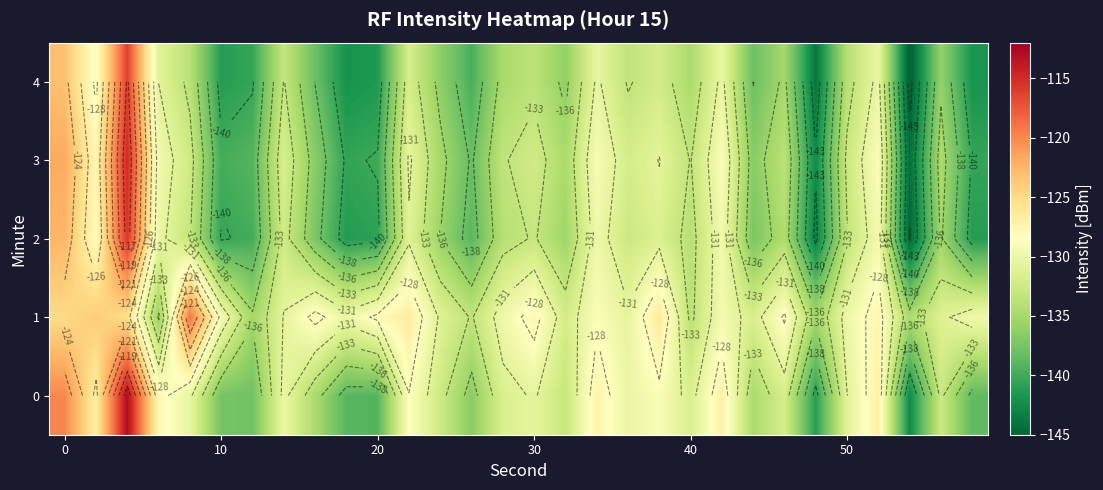

How many series are shown in this chart?

5